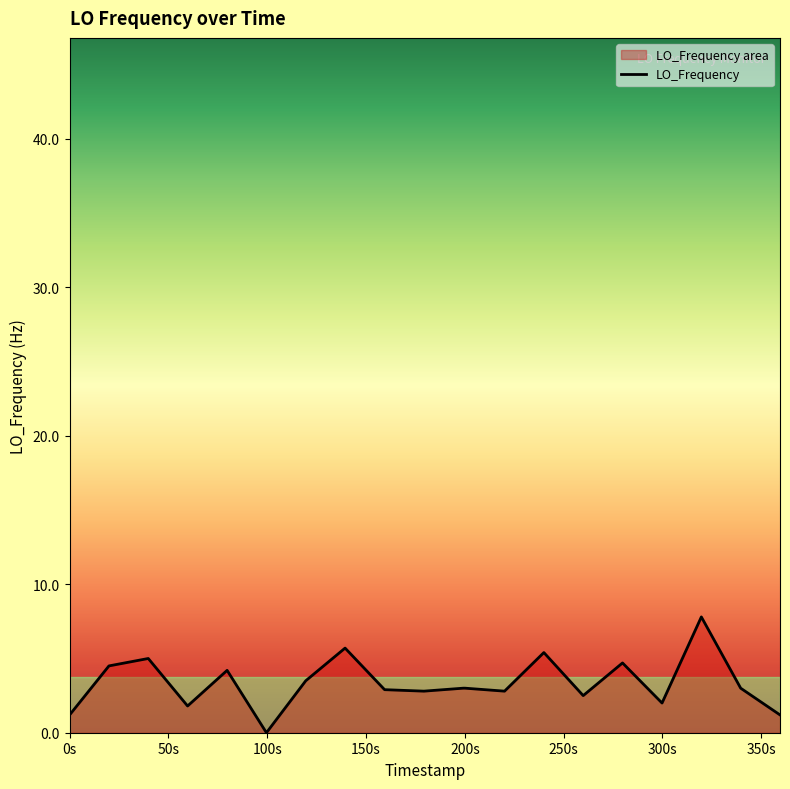

What is the difference between the maximum and minimum values?

7.8